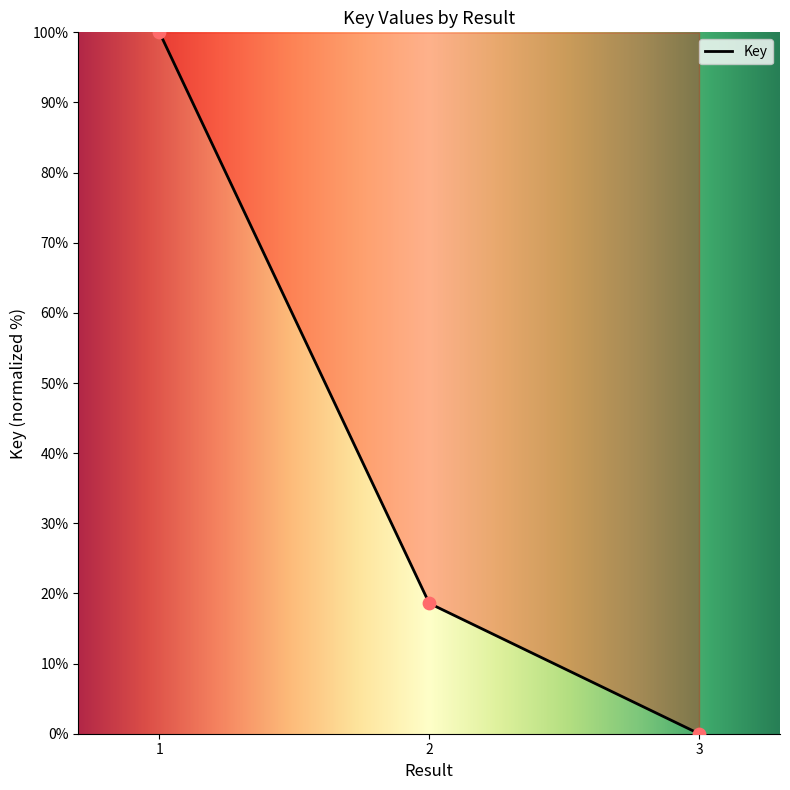

Which has a higher value, 1 or 3?

1